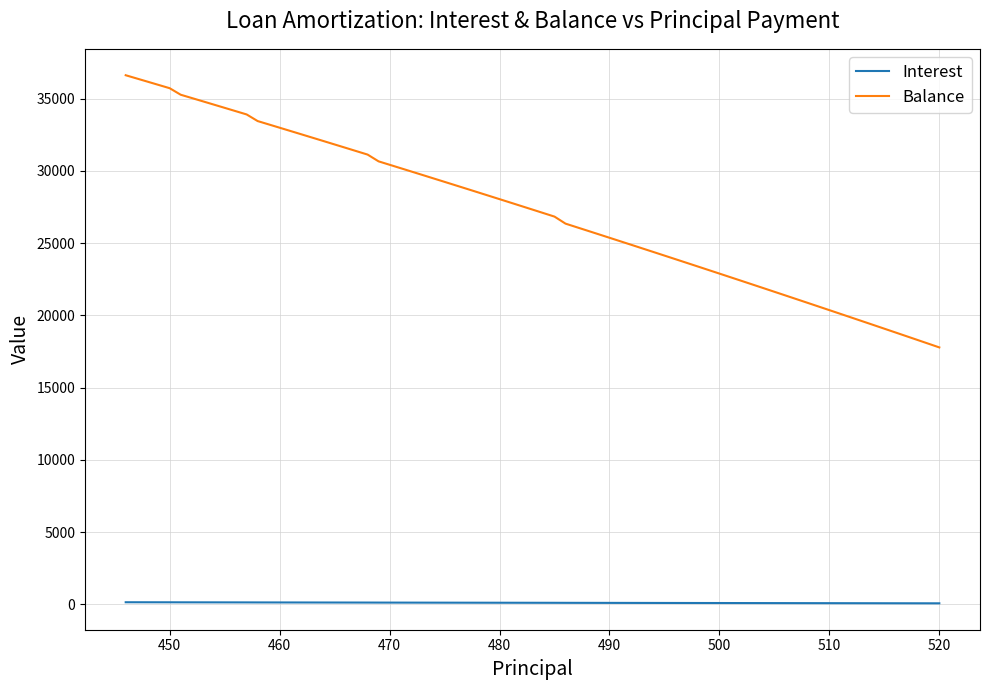

Which series has the largest range (max minus min)?

Balance